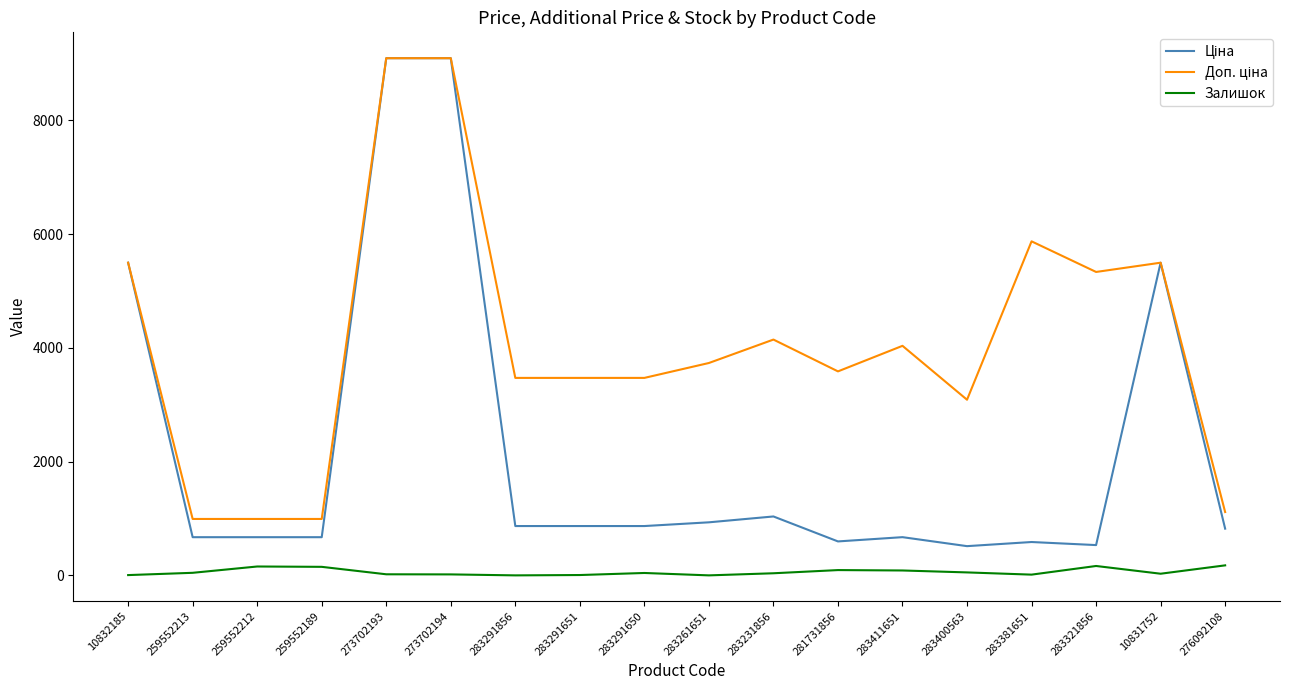

True or false: Залишок has a value of 177.0 at 276092108.

True